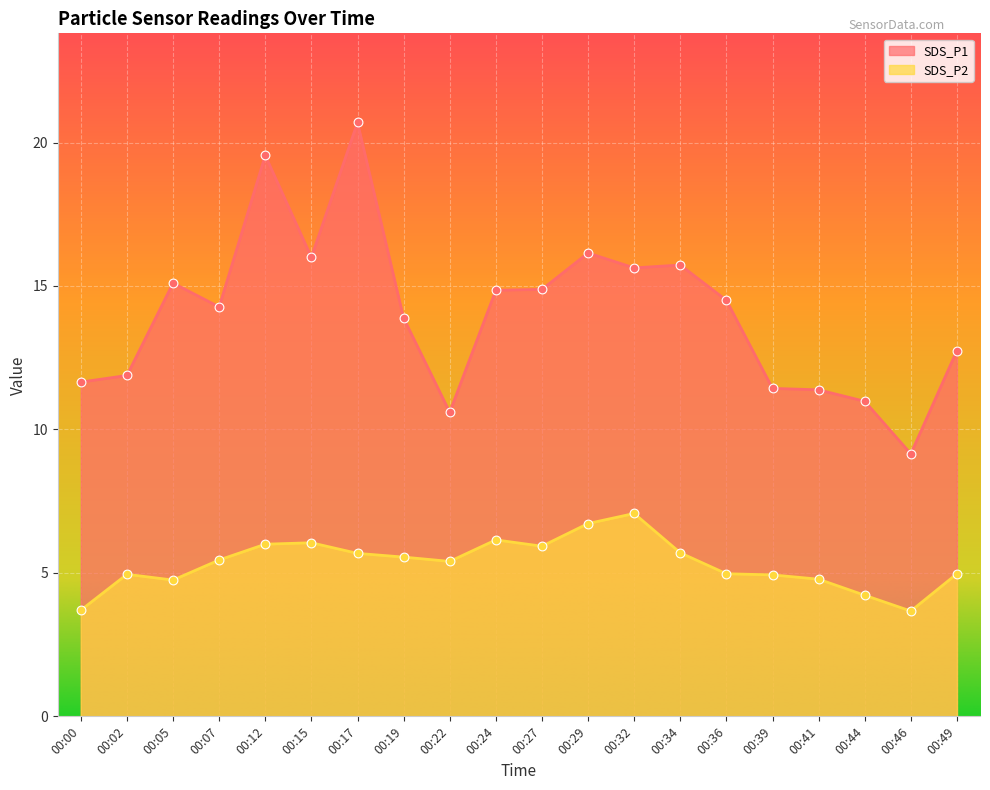

Is the value of SDS_P2 at 00:24 greater than the value of SDS_P1 at 00:49?

No